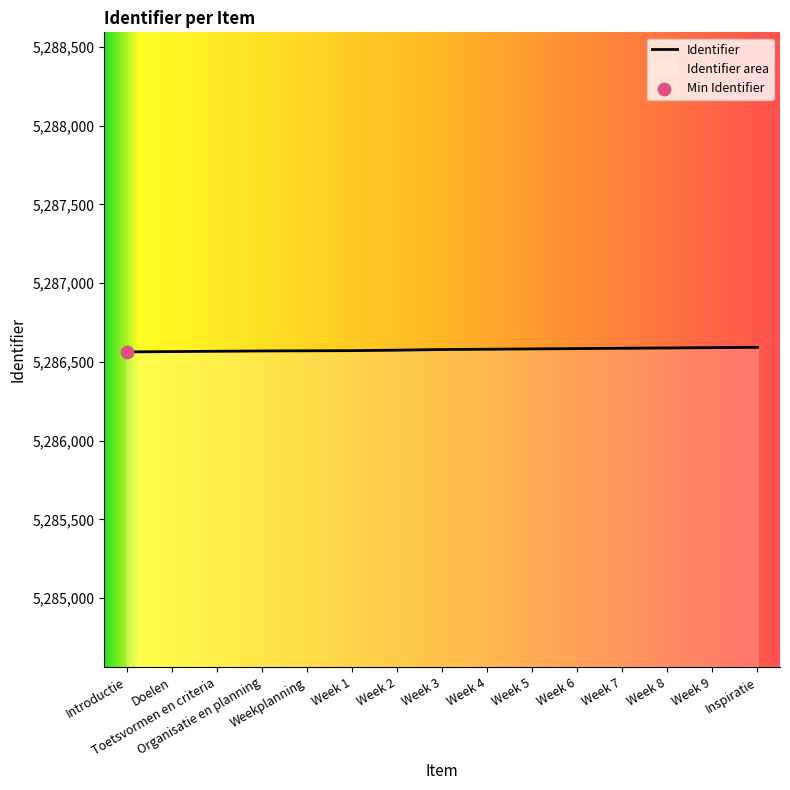

Between Weekplanning and Week 3, which is larger?

Week 3